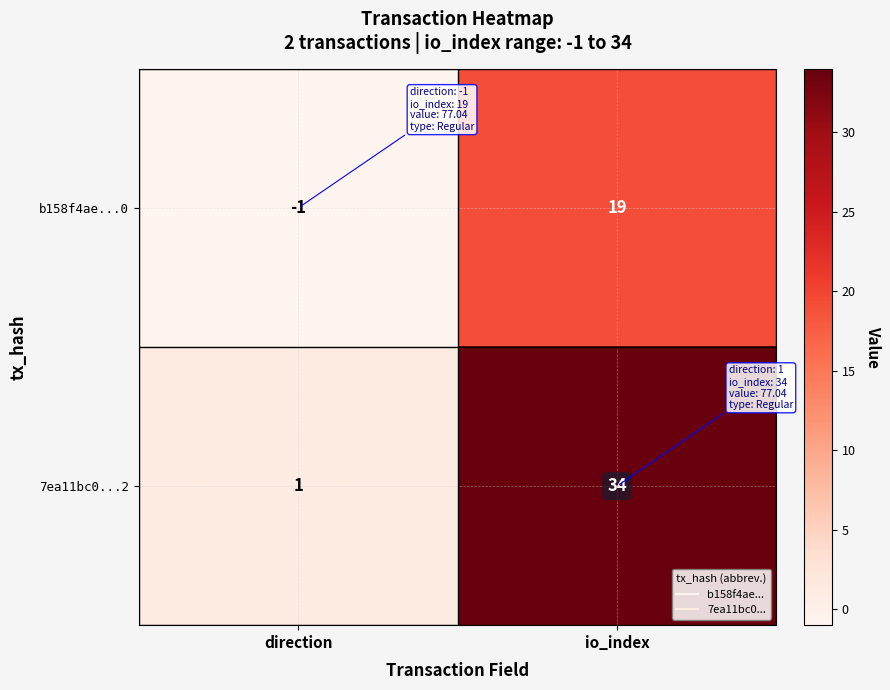

Which category has the highest value across all series?

io_index